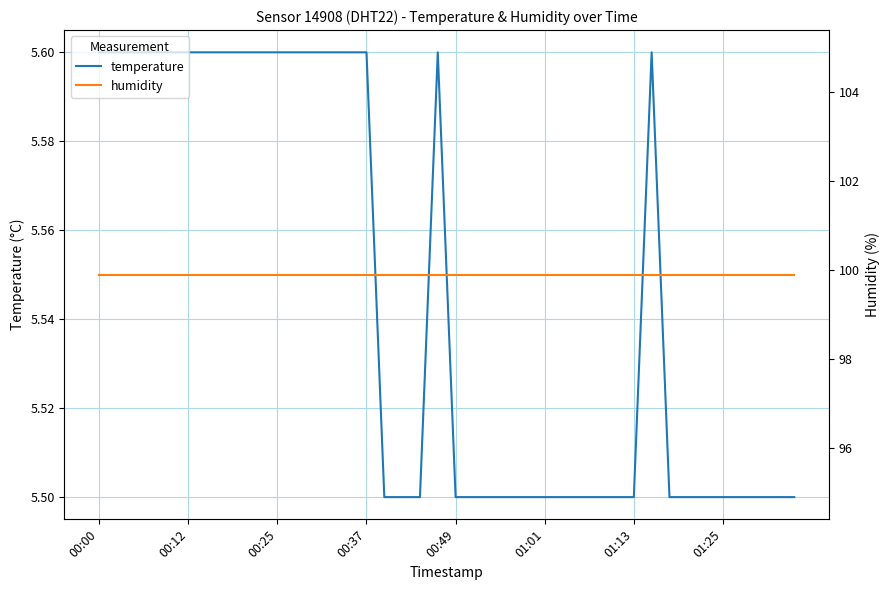

What is the lowest value of the temperature series?

5.5